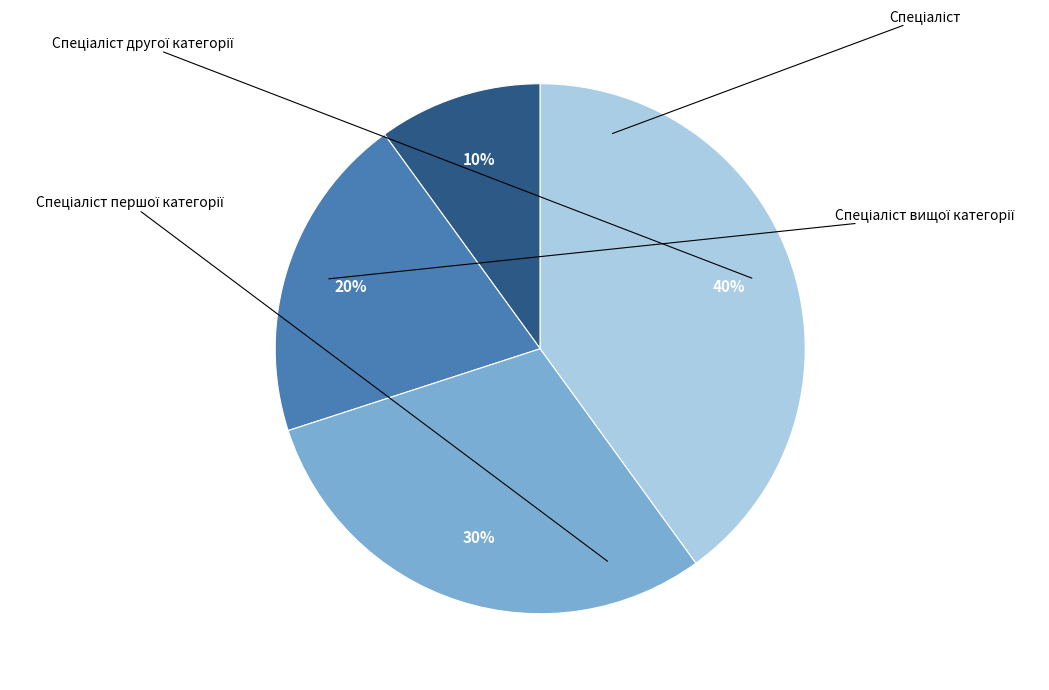

Count the number of slices in the pie.

4